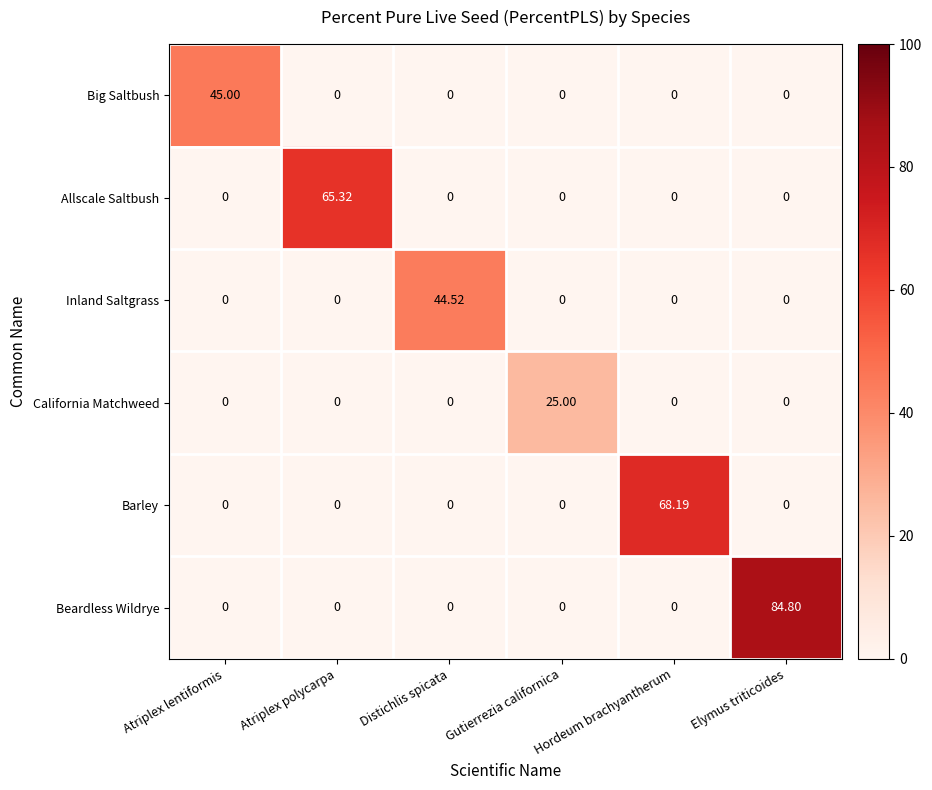

Which series has the largest total across all categories?

Beardless Wildrye